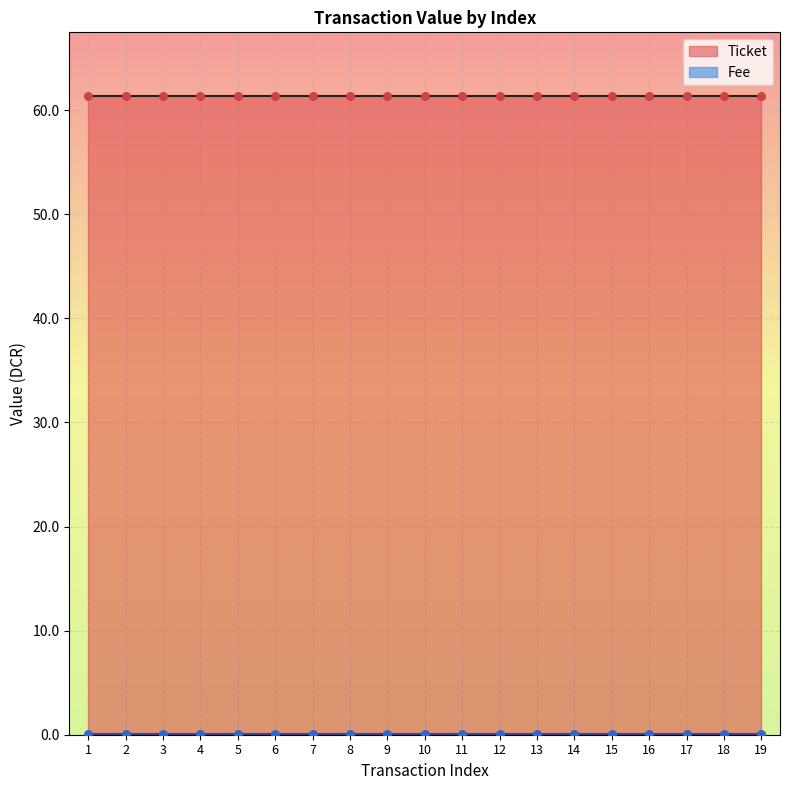

Which series has the widest spread of Y values?

Ticket